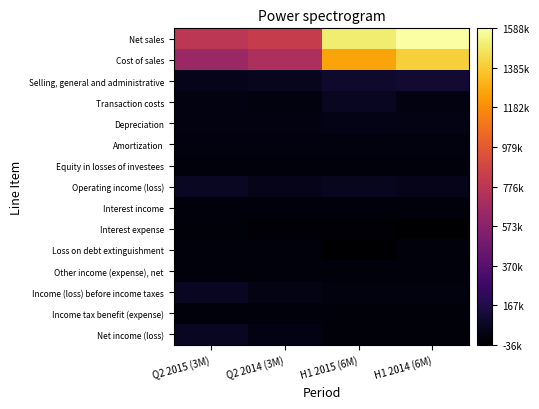

At which category is the sum across all series the highest?

H1 2014 (6M)